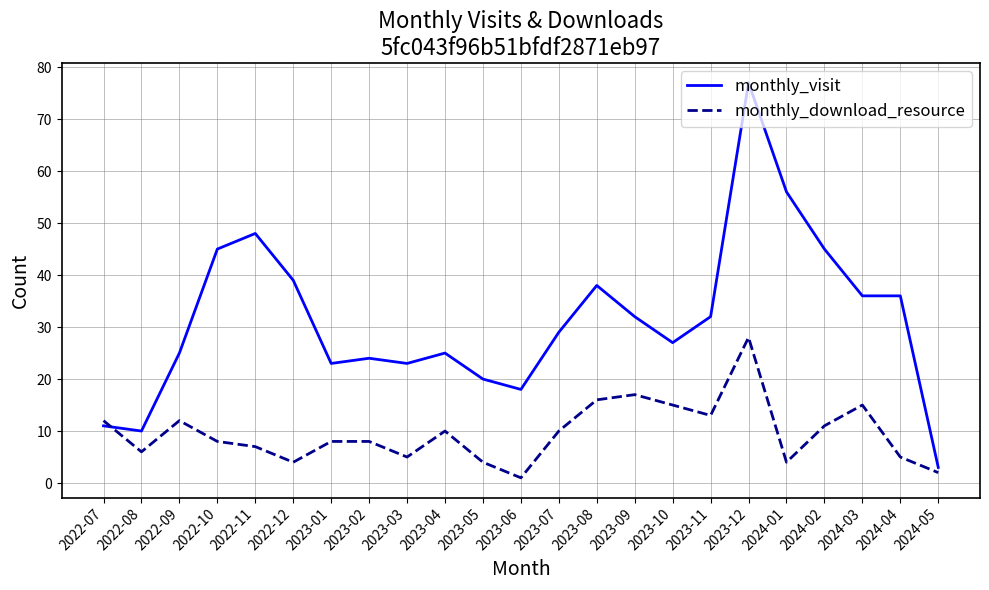

The value of monthly_visit at 2023-10 is 47. True or false?

False